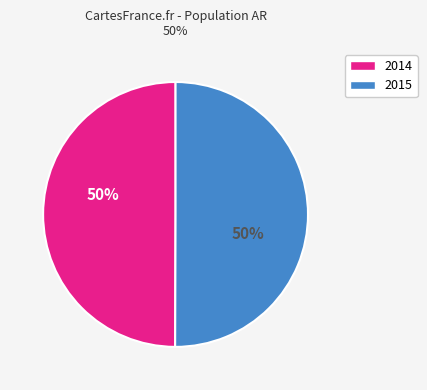

To the nearest percent, what is the combined percentage of 2015 and 2014?

100%